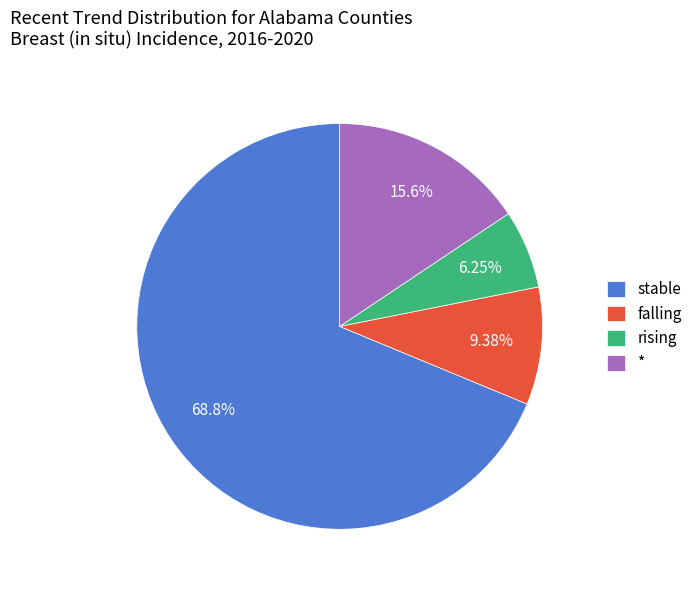

Rank the categories by value from highest to lowest.

stable, *, falling, rising